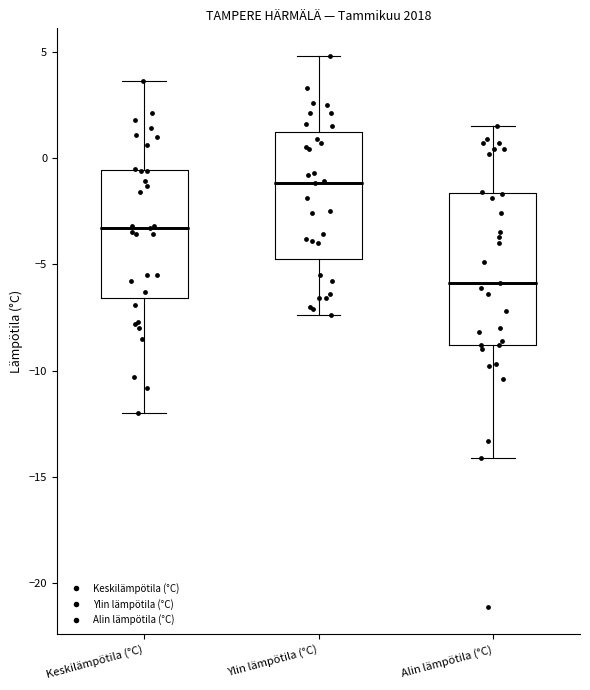

Where does the median line of the box for Alin lämpötila (°C) sit on the y-axis? The values are not printed on the chart, so give them approximately, as read against the axis.

-6.0